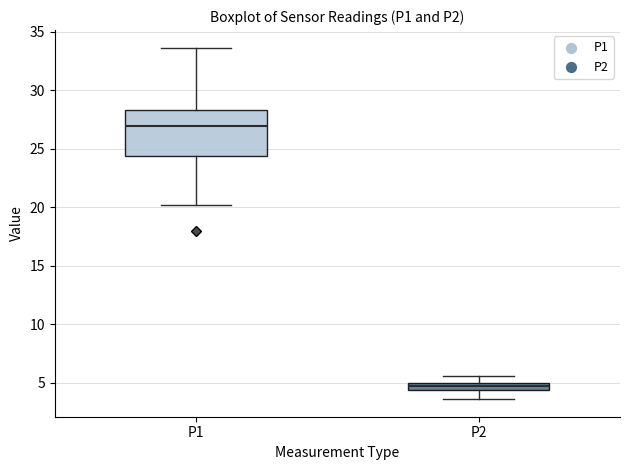

Comparing the boxes themselves (not the whiskers), which one is the tallest?

P1